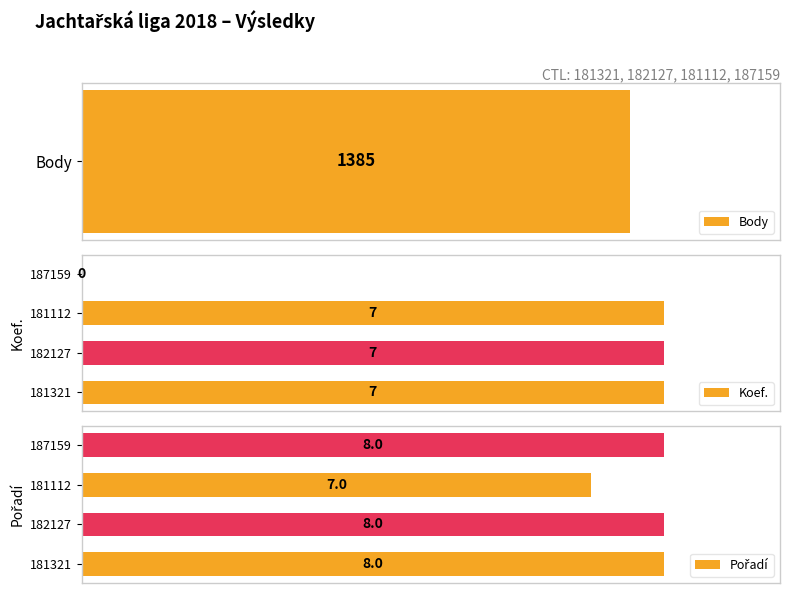

Read the Pořadí value at 2.

7